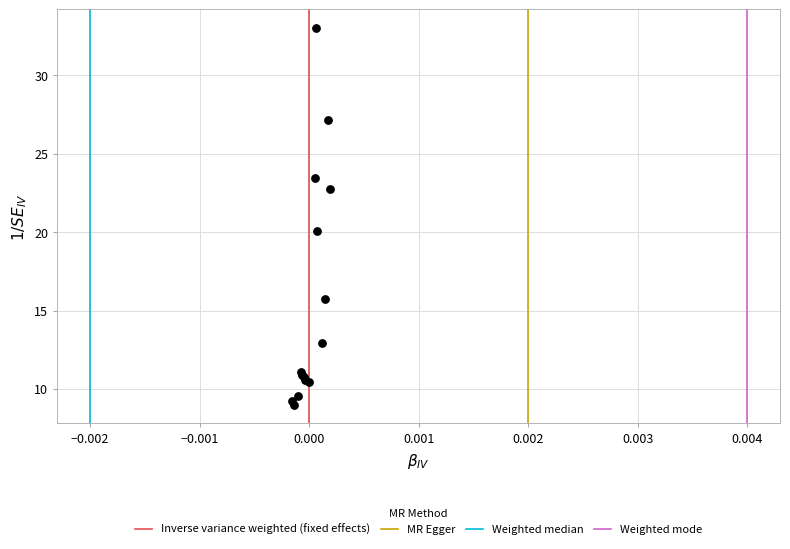

What Y value in the scatter plot is closest to 21?

20.0